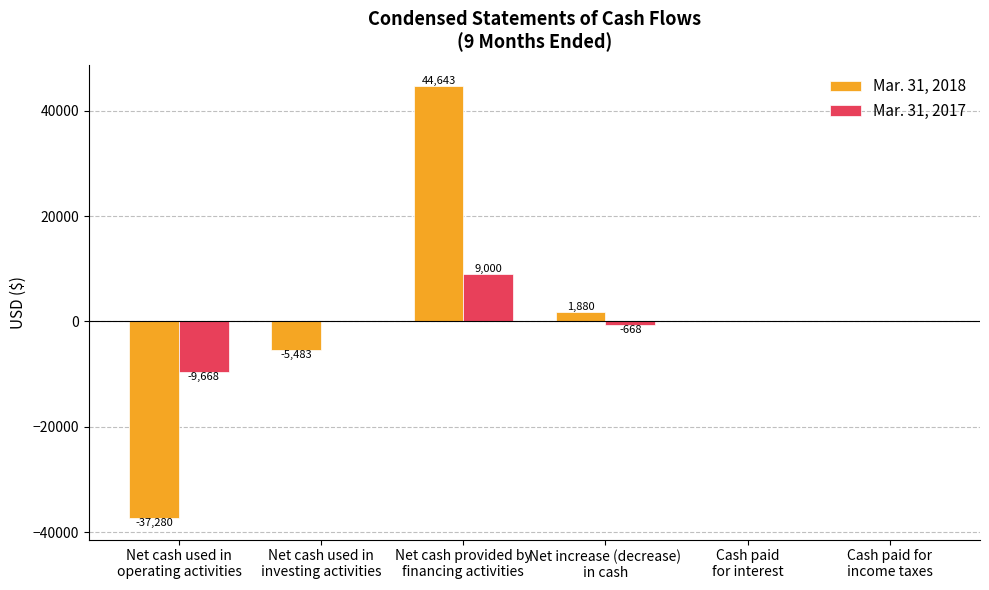

Is it true that Mar. 31, 2018 equals 0 at Cash paid
for interest?

True